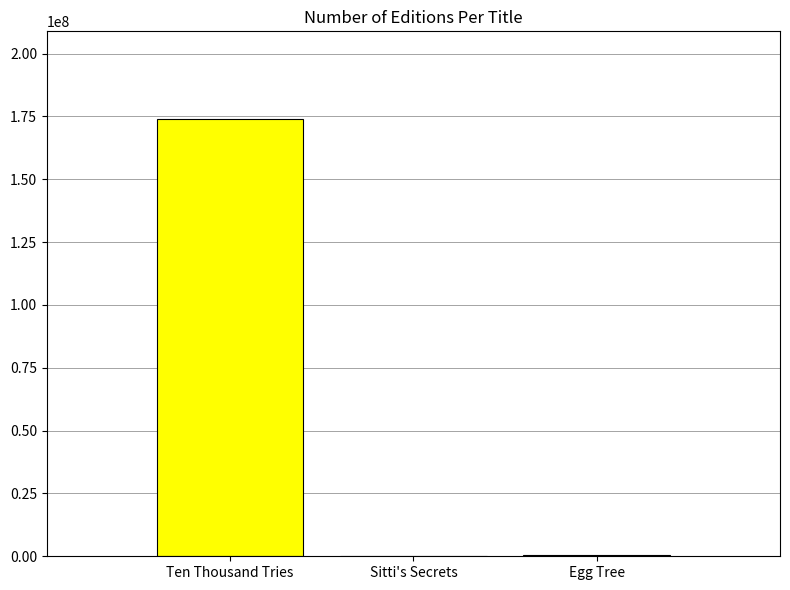

How many distinct data groups are displayed?

1